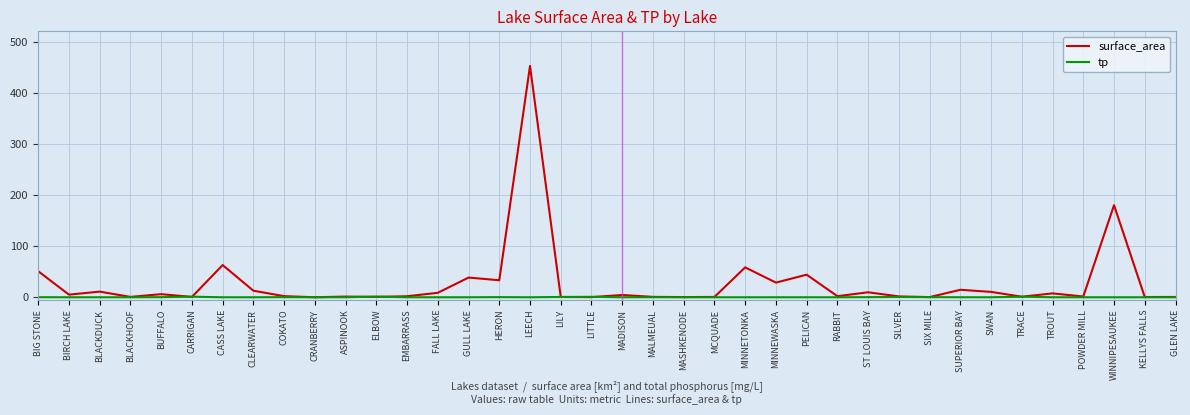

At which label is surface_area closest to 226?

WINNIPESAUKEE